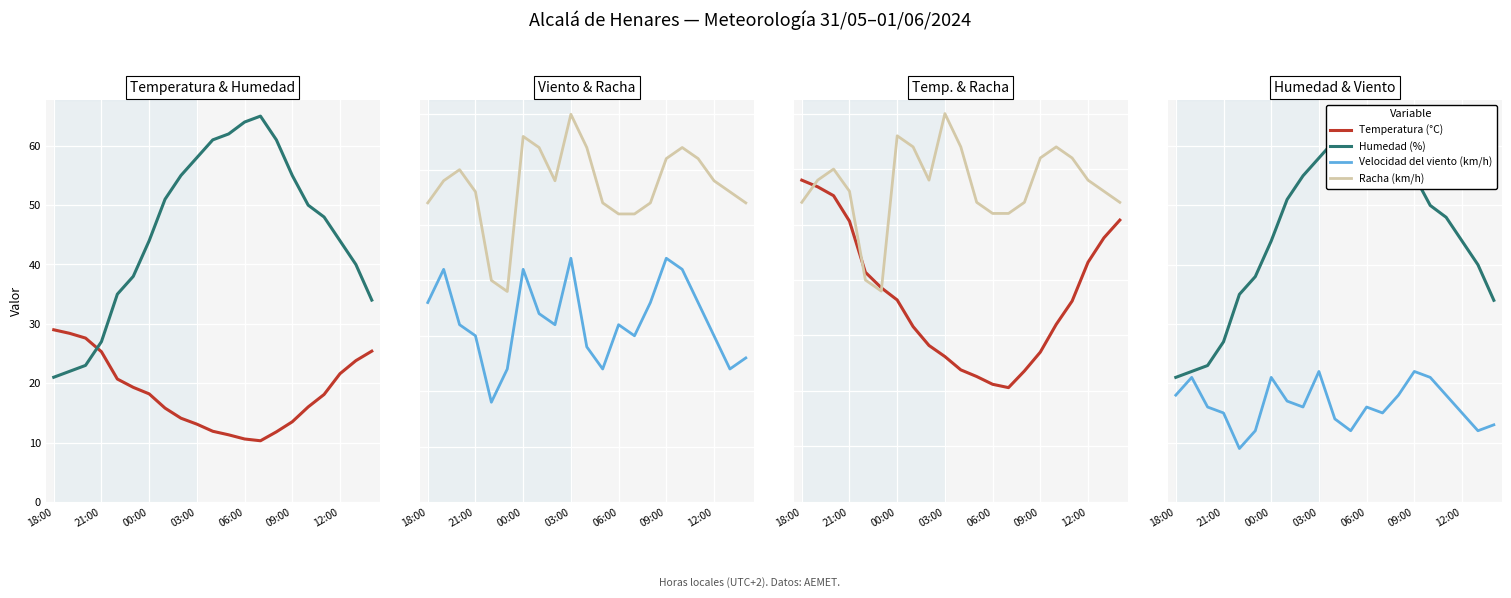

At which category does Temperatura (°C) reach its first local valley?

13